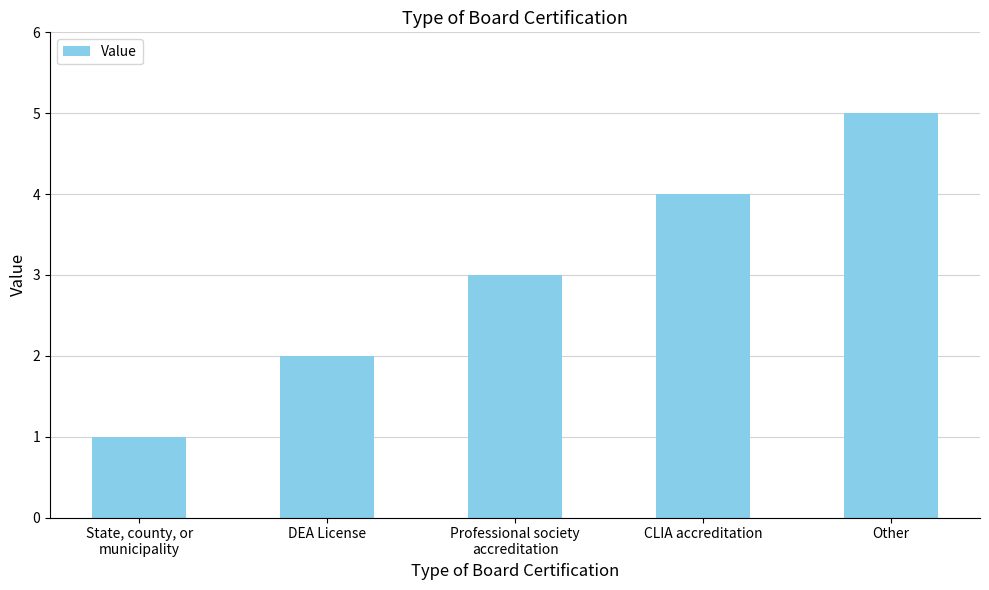

How many values are between 2 and 4?

3